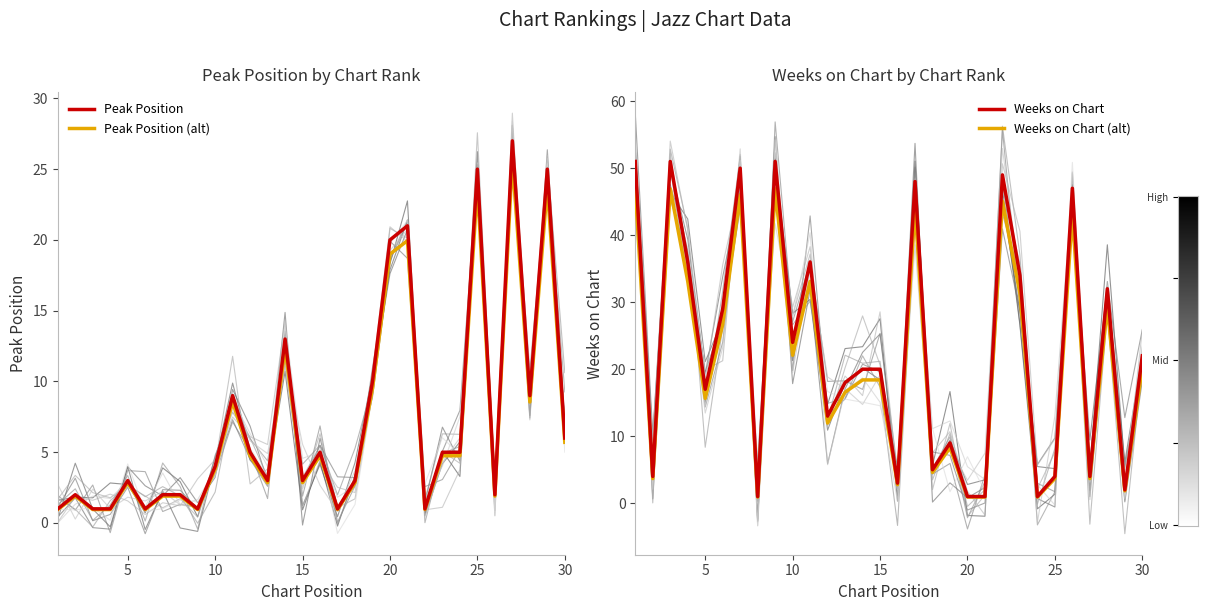

True or false: Weeks on Chart (alt) and Weeks on Chart cross at least once.

False